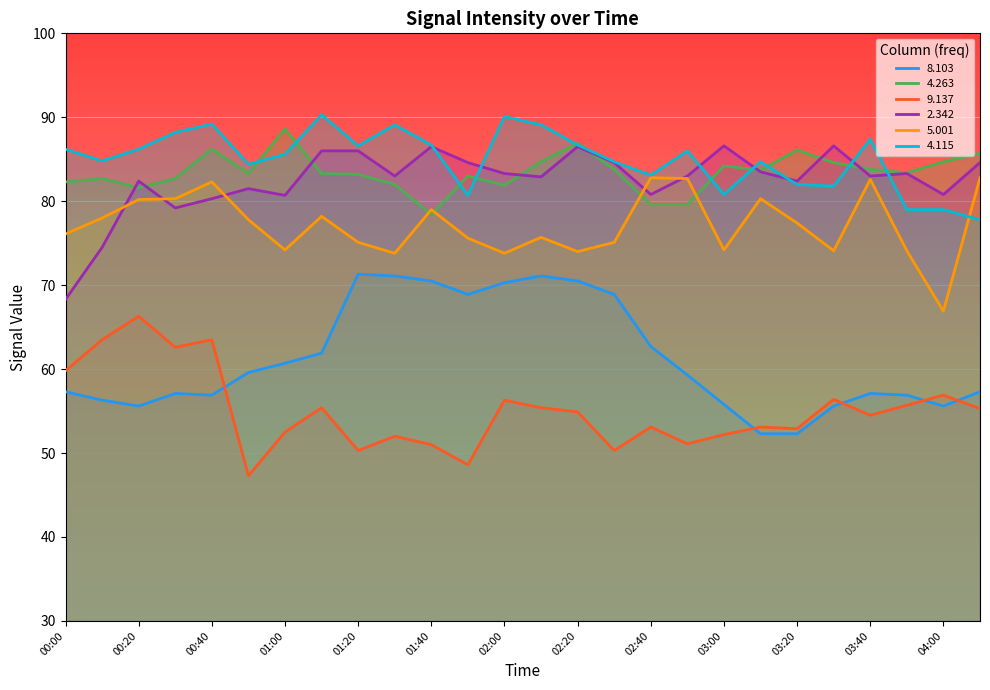

At how many categories does at least one series exceed 87?

8